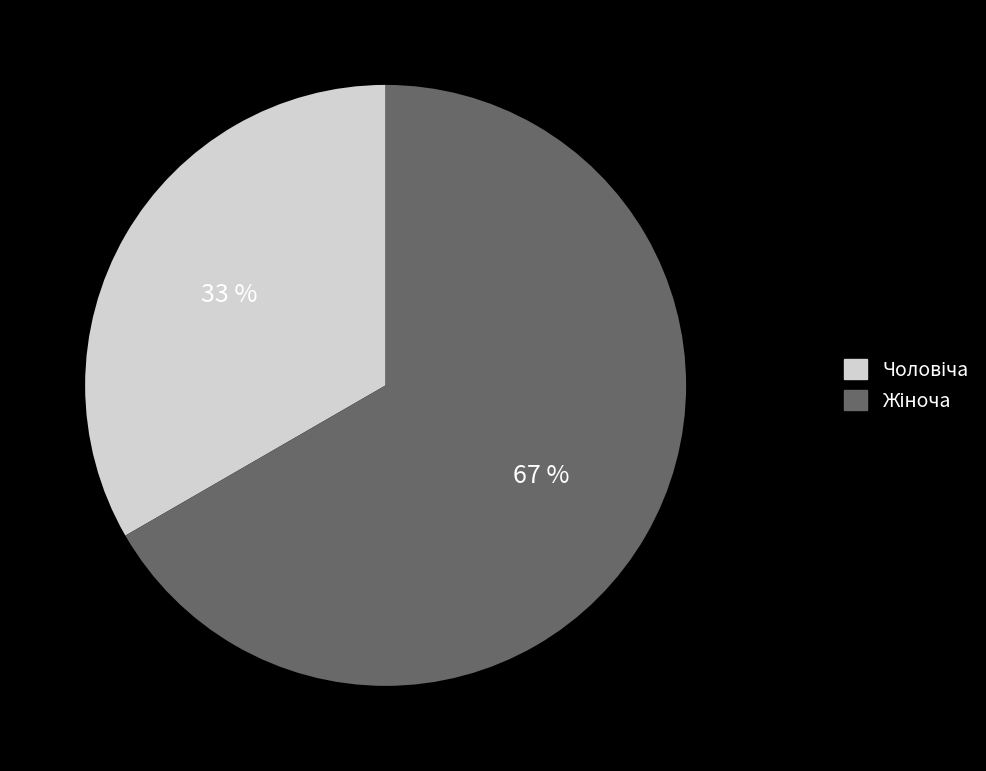

Is there any slice that represents more than half of the pie?

Yes